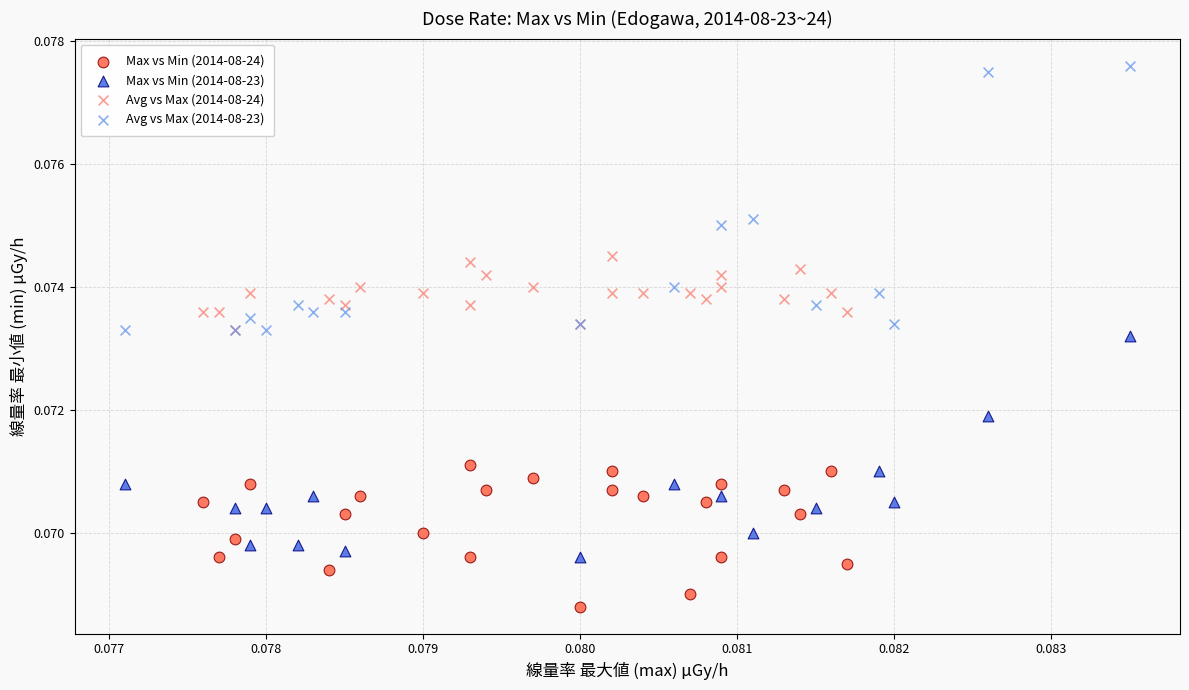

Which series contains the lowest Y value?

Max vs Min (2014-08-24)